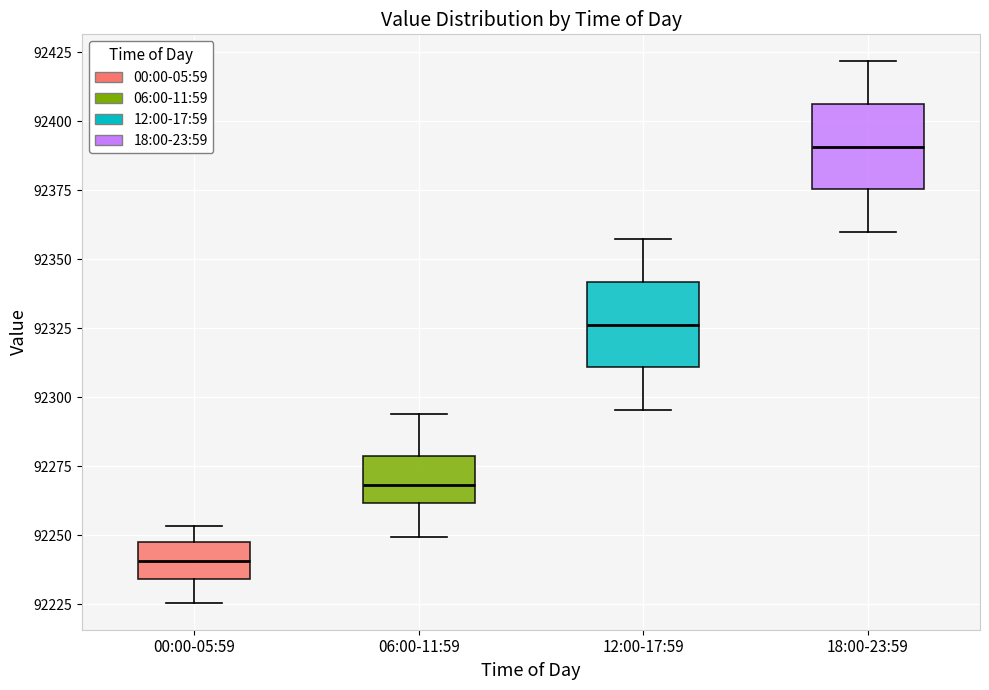

Reading left to right, read every box against the y-axis: the position of its median line, the range the box covers, and the ends of its whiskers. The values are not printed on the chart, so give them approximately, as read against the axis.

00:00-05:59: median 92240, box 92235 to 92245, whiskers 92225 to 92255
06:00-11:59: median 92270, box 92260 to 92280, whiskers 92250 to 92295
12:00-17:59: median 92325, box 92310 to 92340, whiskers 92295 to 92355
18:00-23:59: median 92390, box 92375 to 92405, whiskers 92360 to 92420